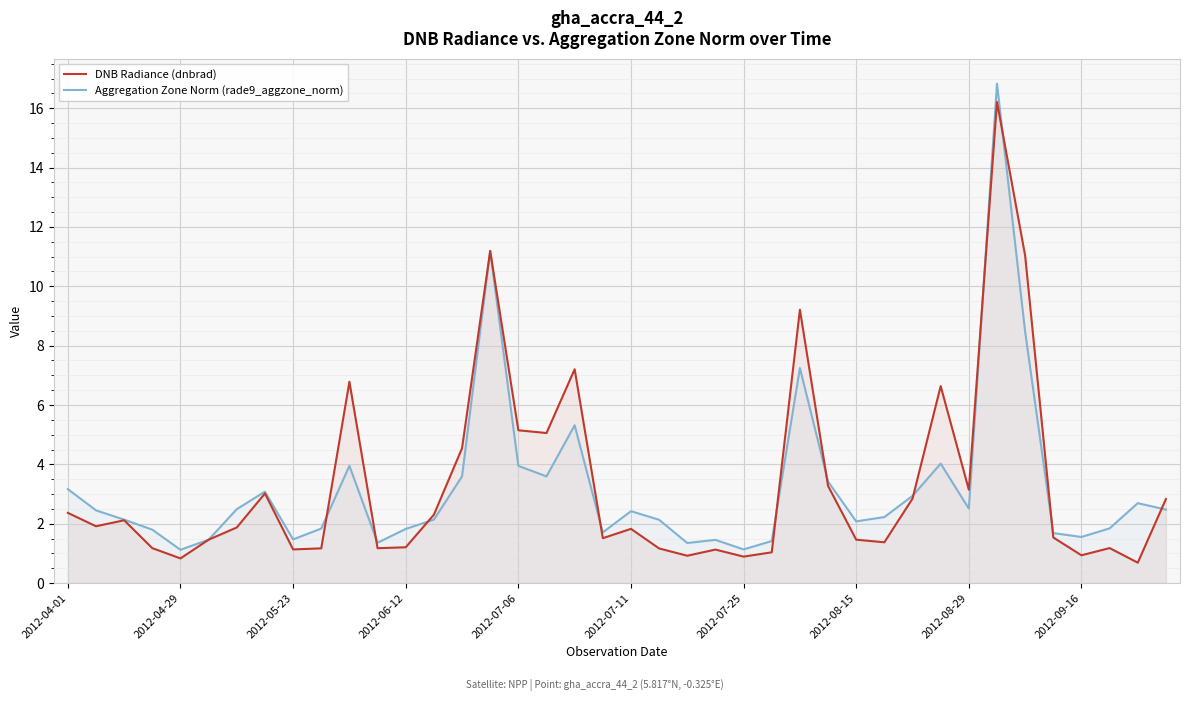

True or false: DNB Radiance (dnbrad) has more than 2 interior local peaks.

True